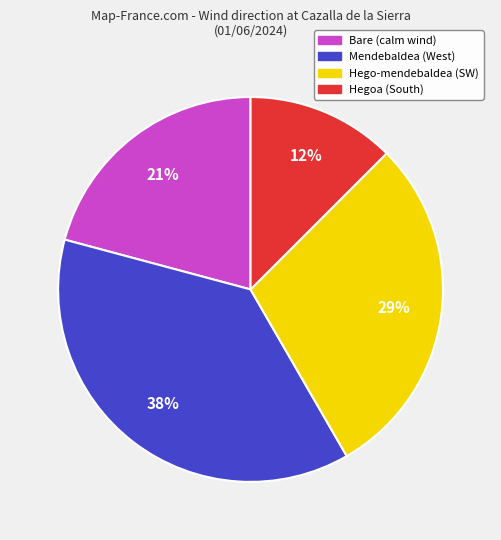

To the nearest percent, what percentage of the pie is Hego-mendebaldea?

29%